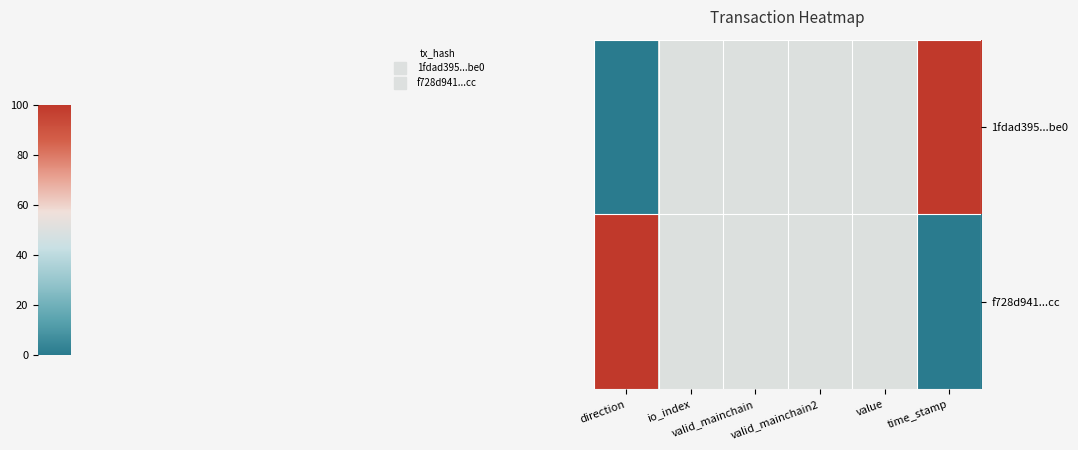

What is the total value across all series at valid_mainchain?

100